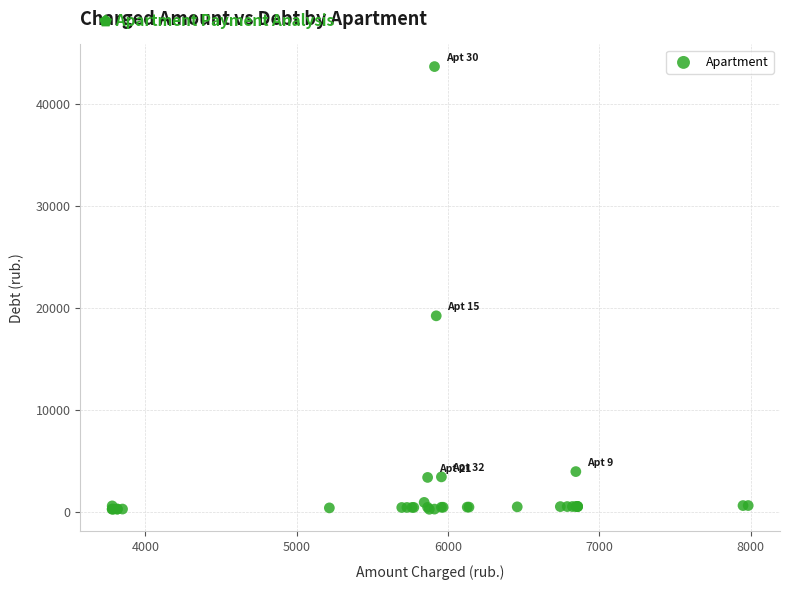

What Y value in the scatter plot is closest to 21990?

19256.6